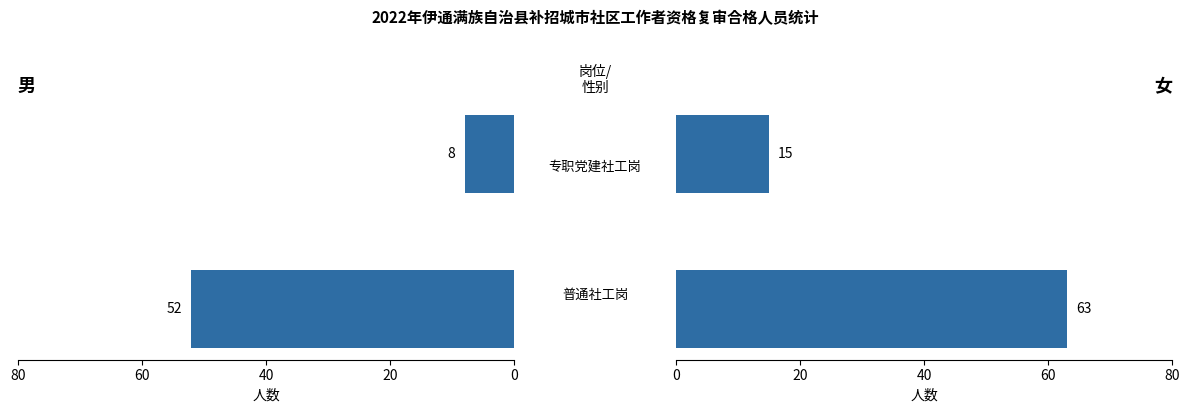

What is the minimum value for 男?

8